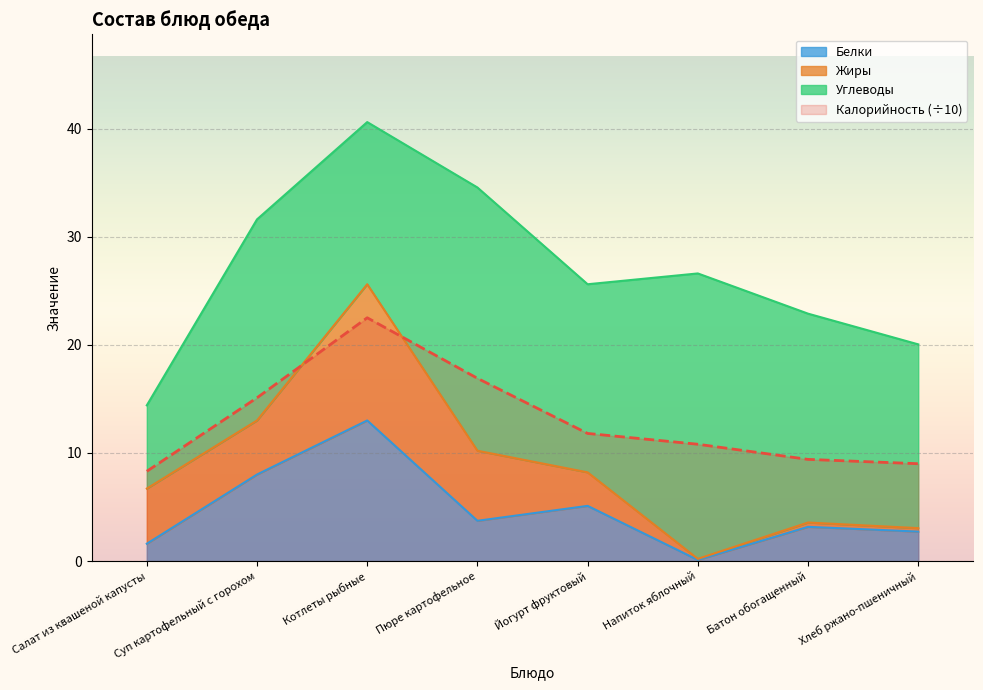

How many data points in Белки are less than 3?

3